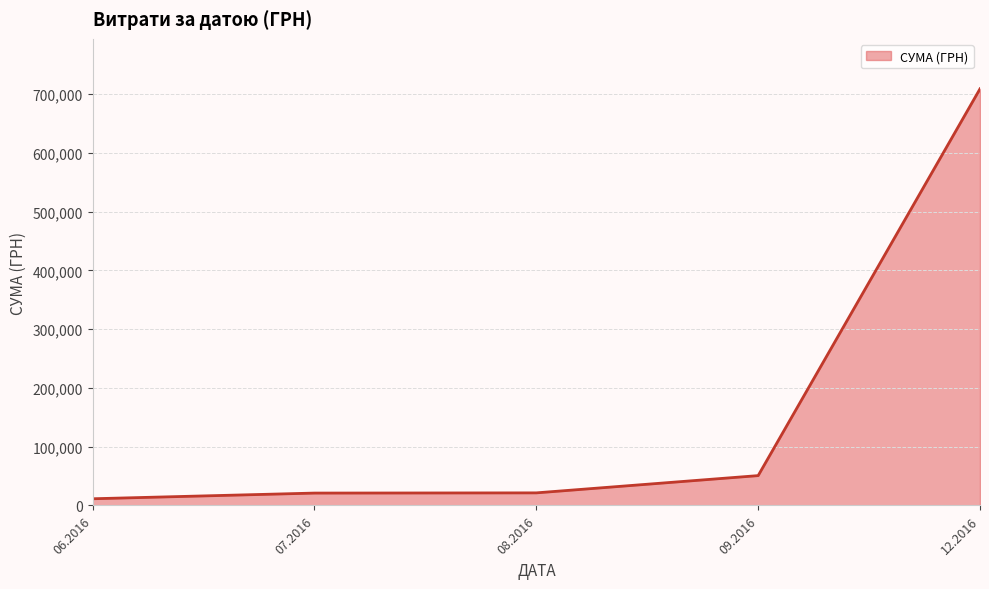

Does the chart have visible grid lines?

Yes